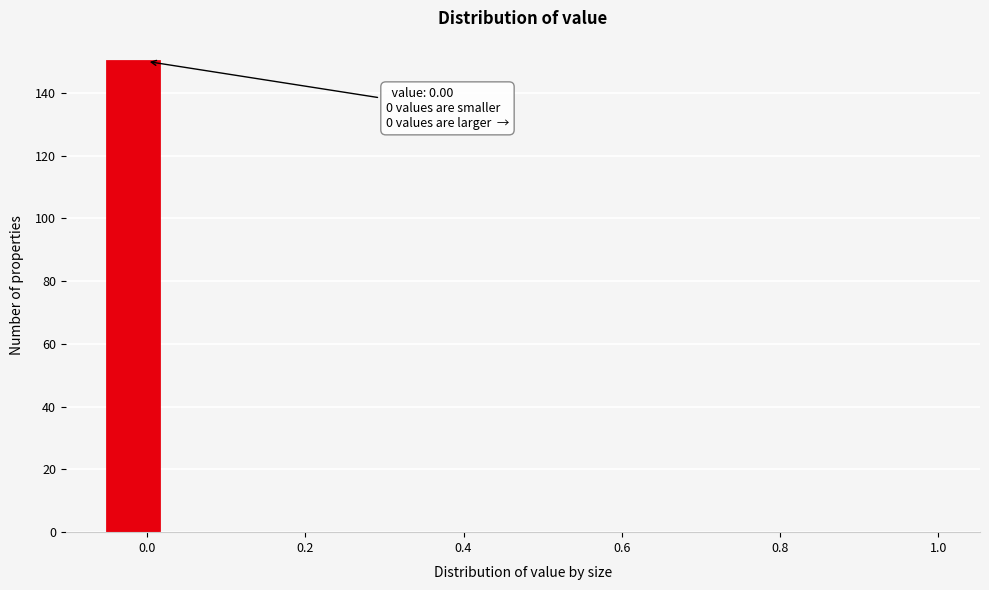

Around what value on the x-axis is the tallest bar? Give the approximate position of its centre, as read against the axis.

-0.02